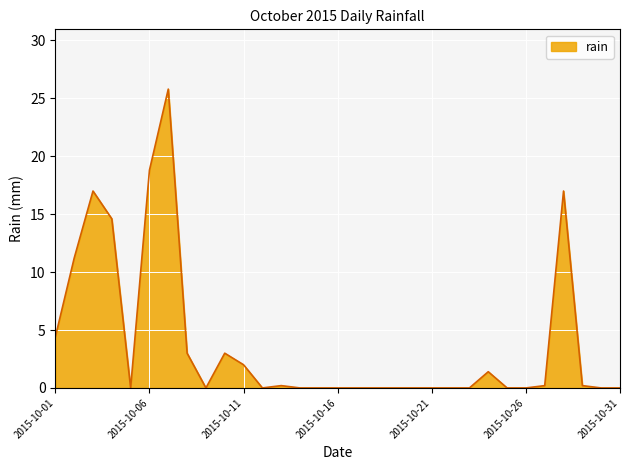

What is the greatest value displayed?

25.8